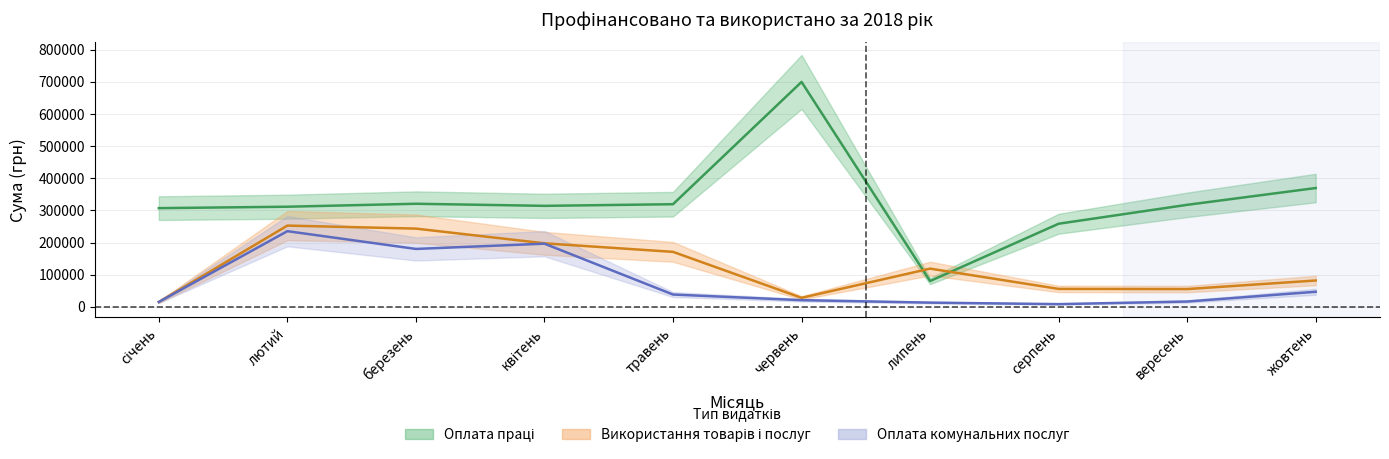

Where is the first local maximum for Використання товарів і послуг?

лютий